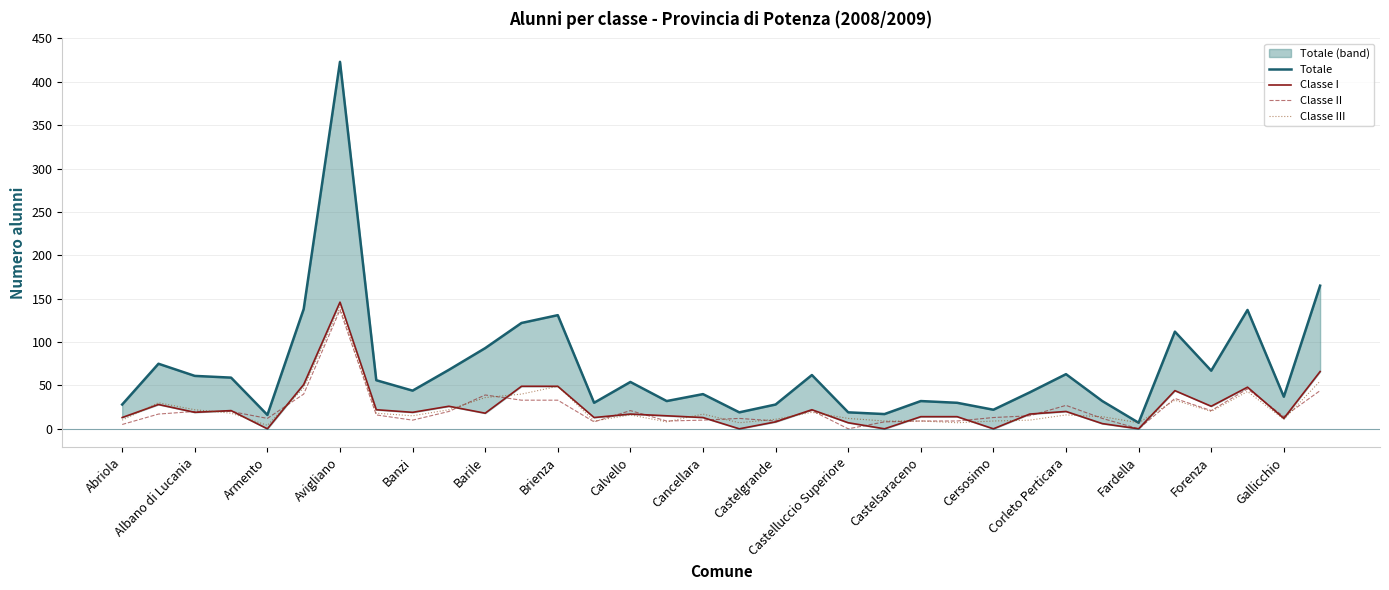

What are all the series names shown in the legend?

Totale, Classe I, Classe II, Classe III